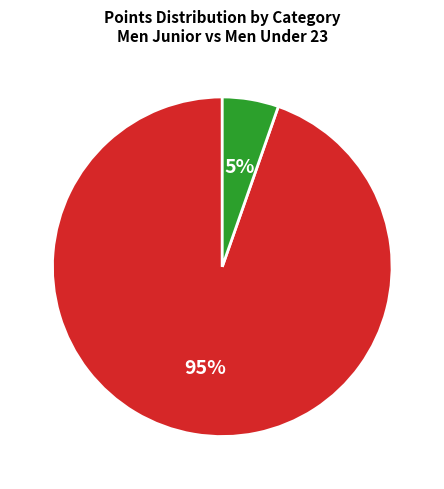

True or false: Men Junior accounts for 95% of the total.

True